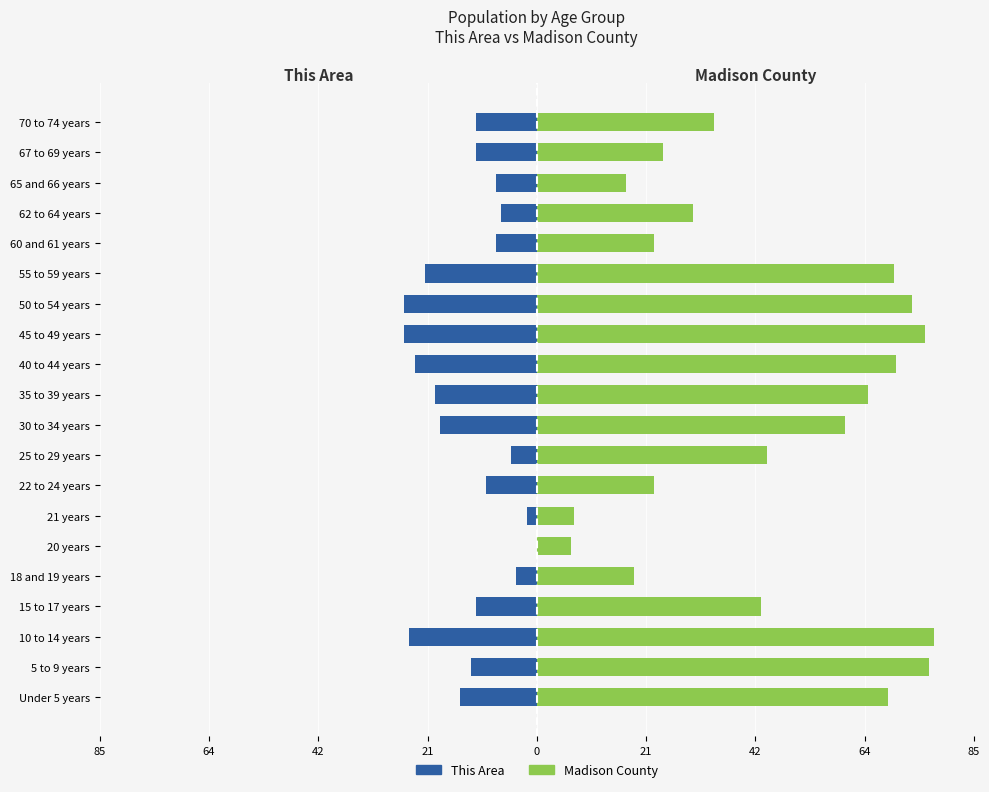

Reading left to right, transcribe all the data shown in this chart.

This Area: -15.0	-13.0	-25.0	-12.0	-4.0	0.0	-2.0	-10.0	-5.0	-19.0	-20.0	-24.0	-26.0	-26.0	-22.0	-8.0	-7.0	-8.0	-12.0	-12.0
Madison County: 69.0	76.9	78.0	44.1	19.0	6.8	7.2	23.0	45.2	60.5	64.9	70.6	76.2	73.7	70.0	23.0	30.6	17.5	24.7	34.7